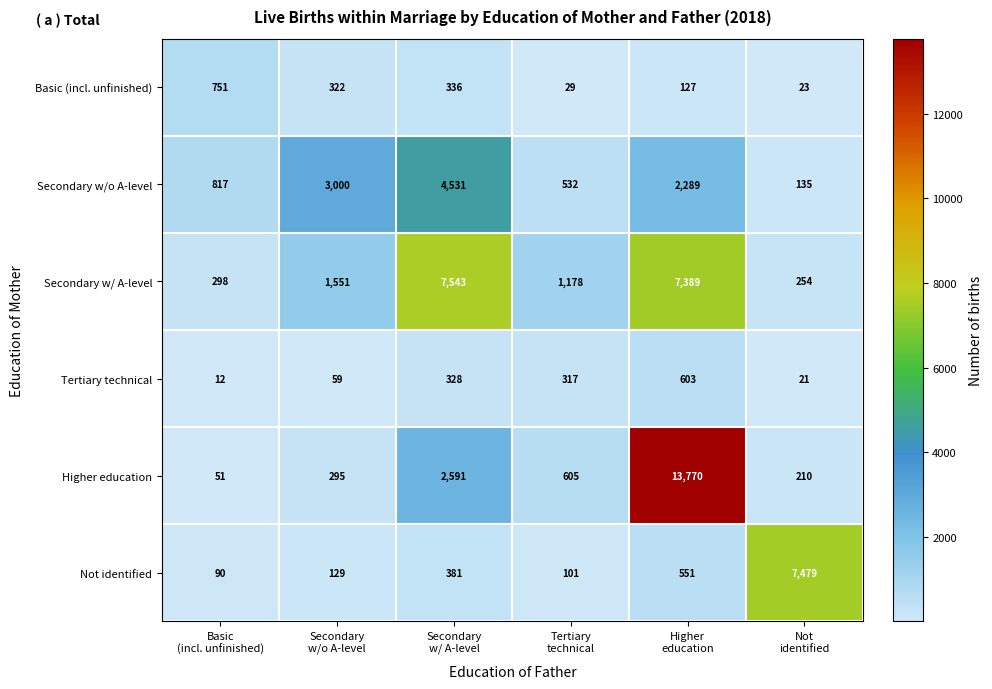

Rank the series at Secondary
w/ A-level from highest to lowest value.

Secondary w/ A-level, Secondary w/o A-level, Higher education, Not identified, Basic (incl. unfinished), Tertiary technical